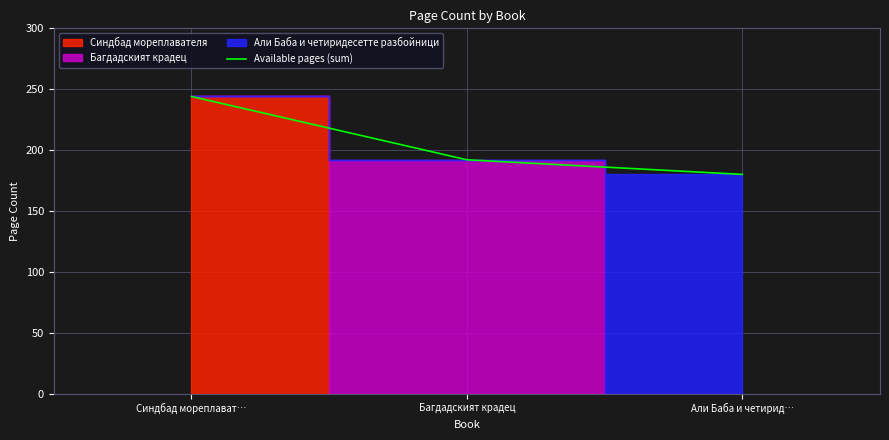

What is the label of the 3rd point from the right?

Синдбад мореплават…